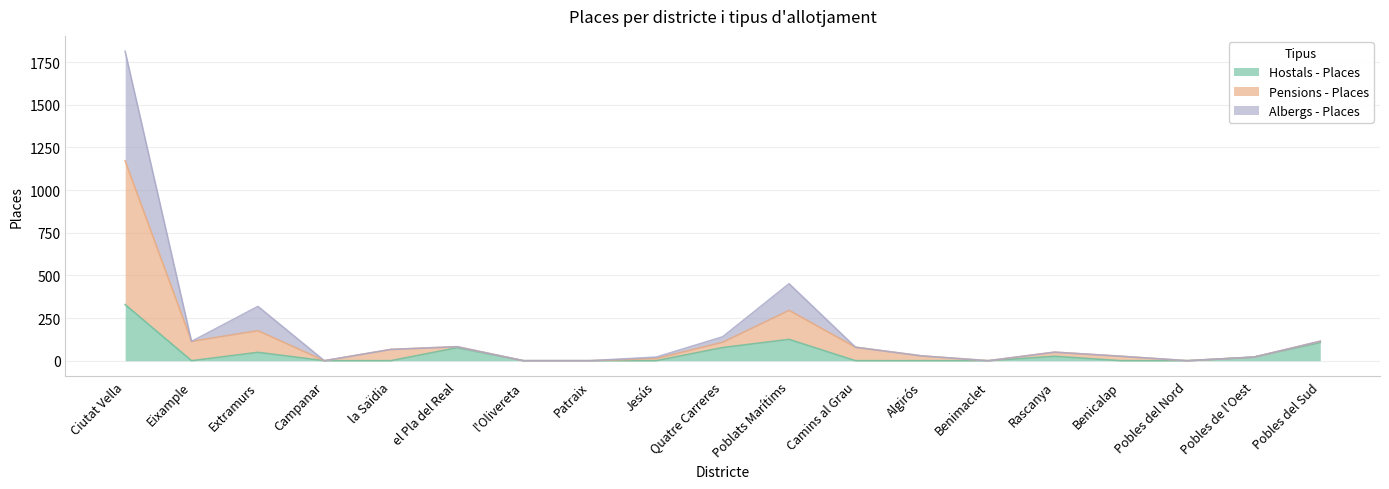

Which series has the widest spread of values?

Pensions - Places